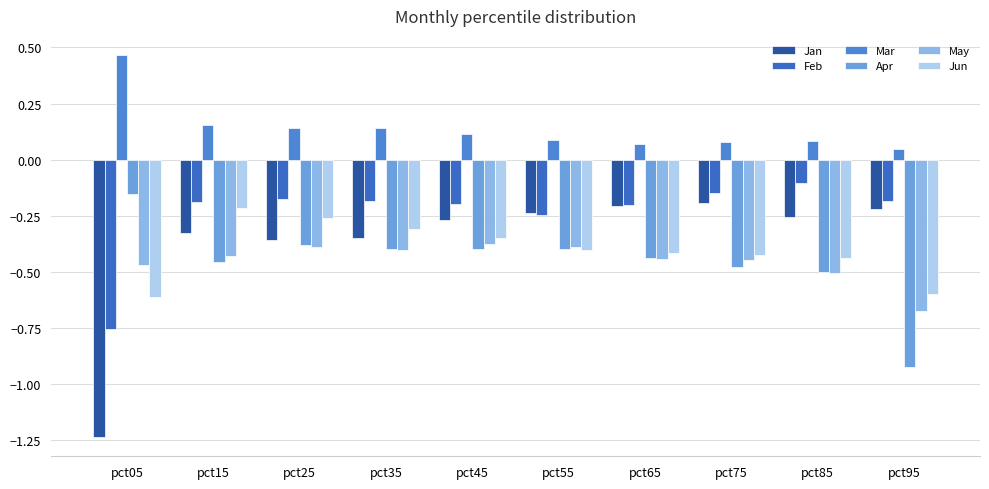

What is the difference between the highest and lowest values at pct05?

1.7